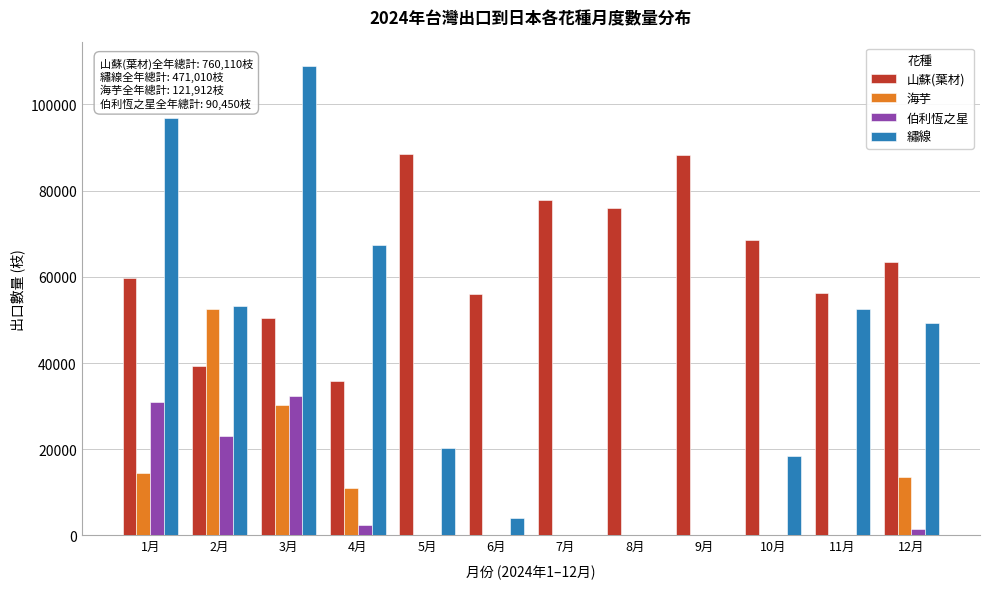

What is the sum of all 伯利恆之星 values?

90450